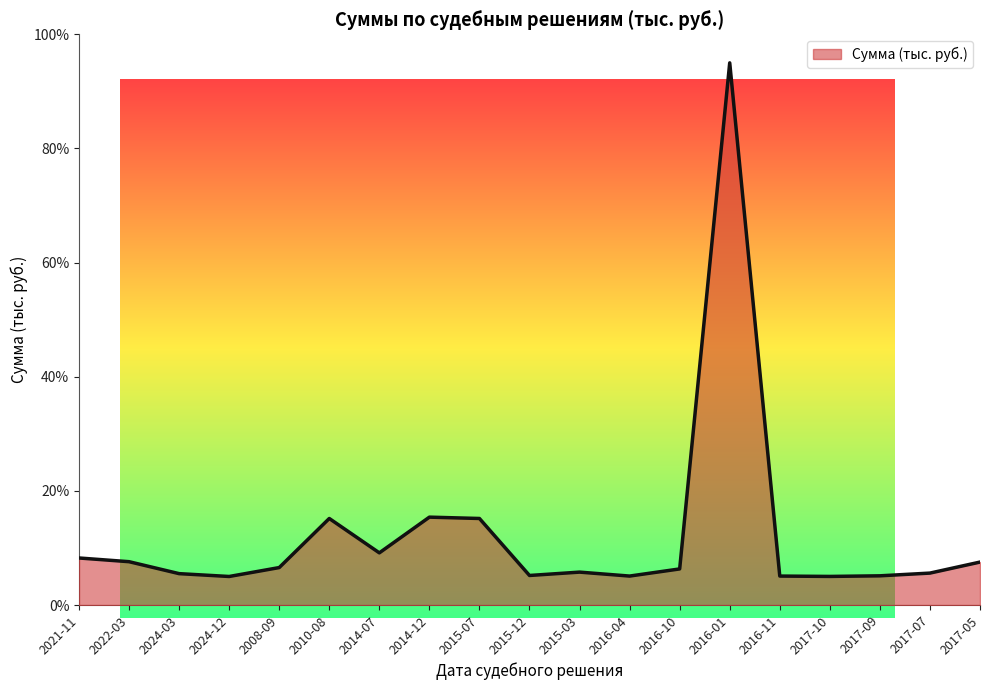

What is the sum of all values?

233.4